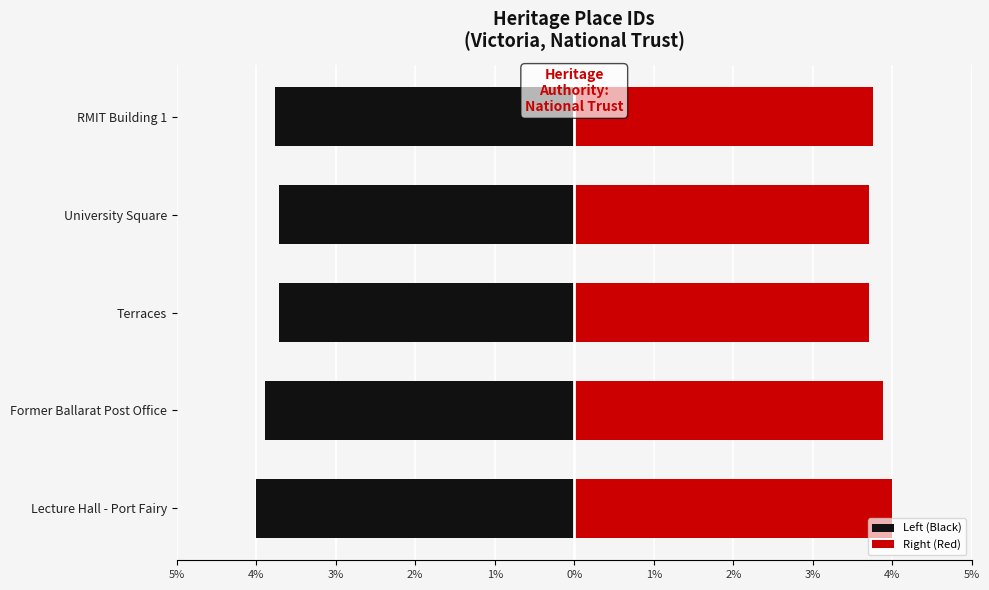

What is the sum of the Right (Red) values at Terraces and Former Ballarat Post Office?

7.6